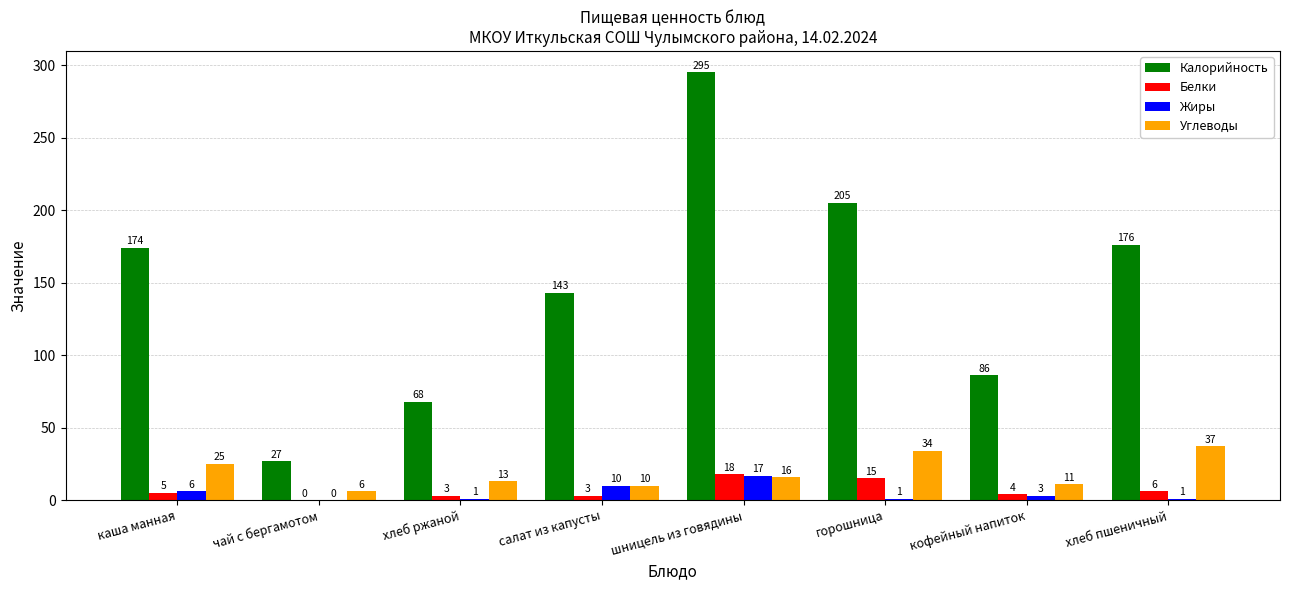

What is the total value across all series at хлеб пшеничный?

220